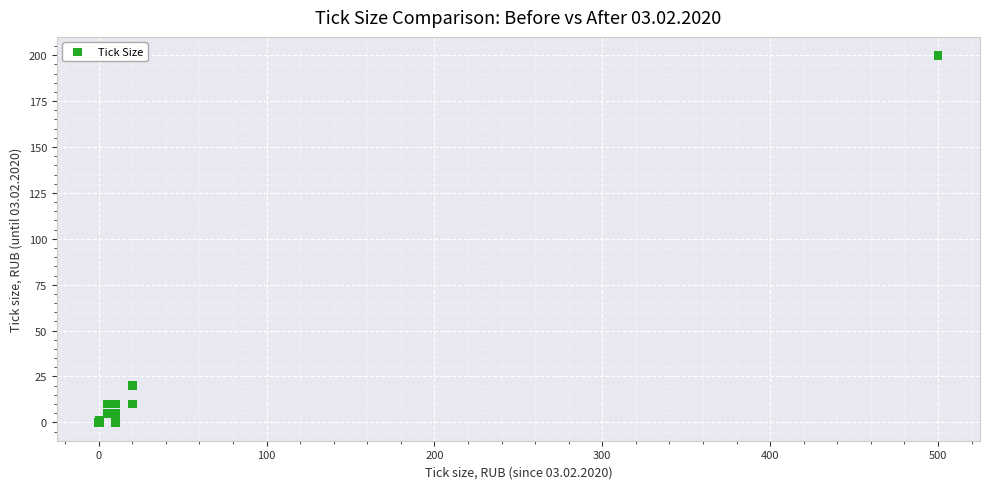

What Y value in the scatter plot is closest to 100?

20.0